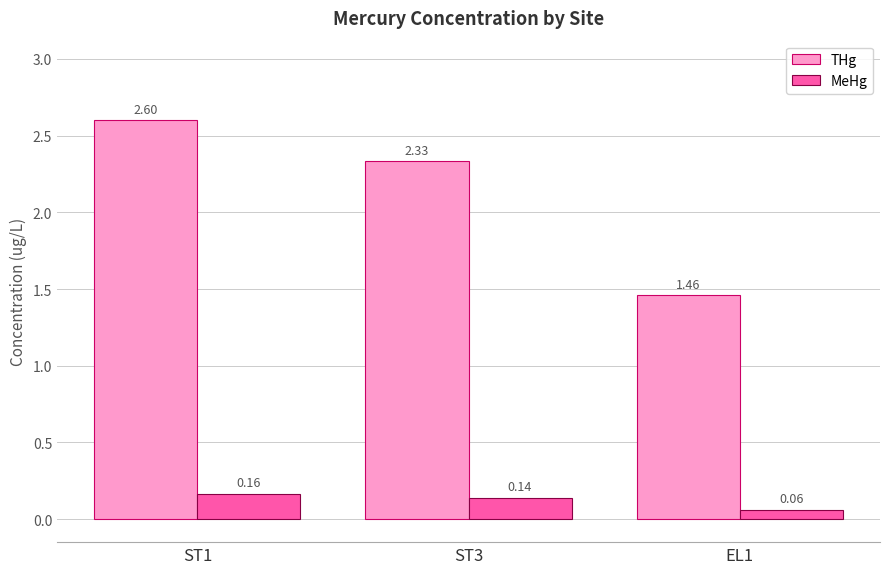

What is the sum of the THg values at ST3 and EL1?

3.8